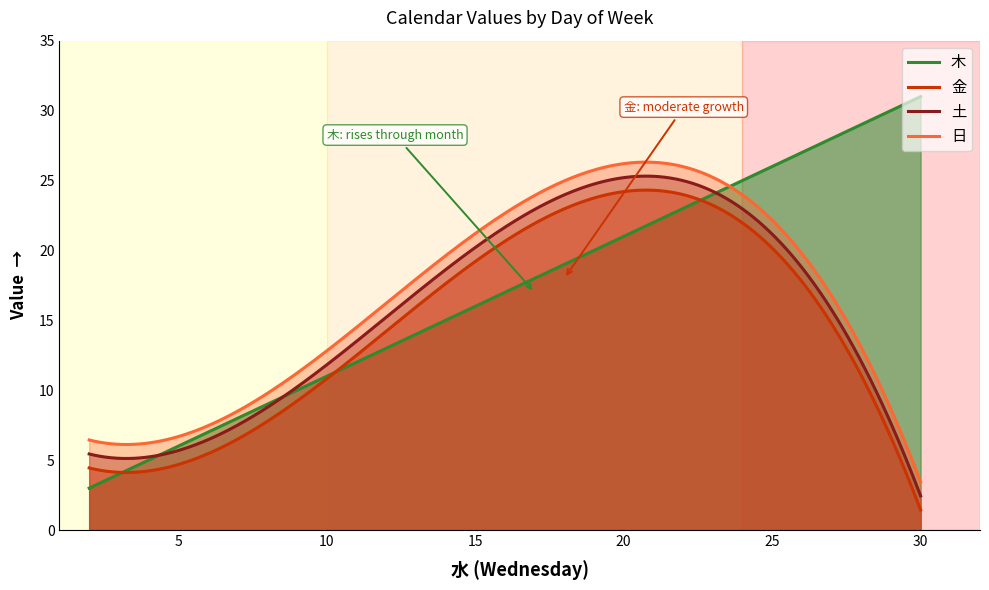

Which series has the widest spread of values?

木